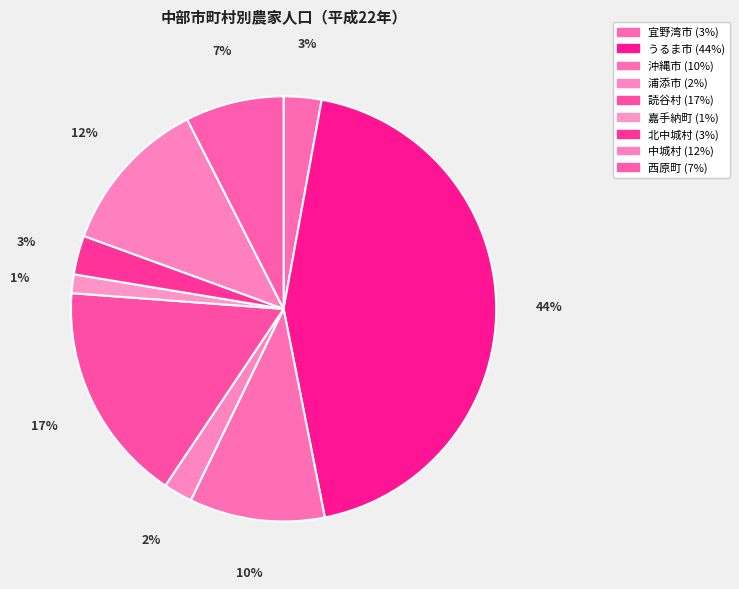

What percentage is the うるま市 slice, to the nearest percent?

44%